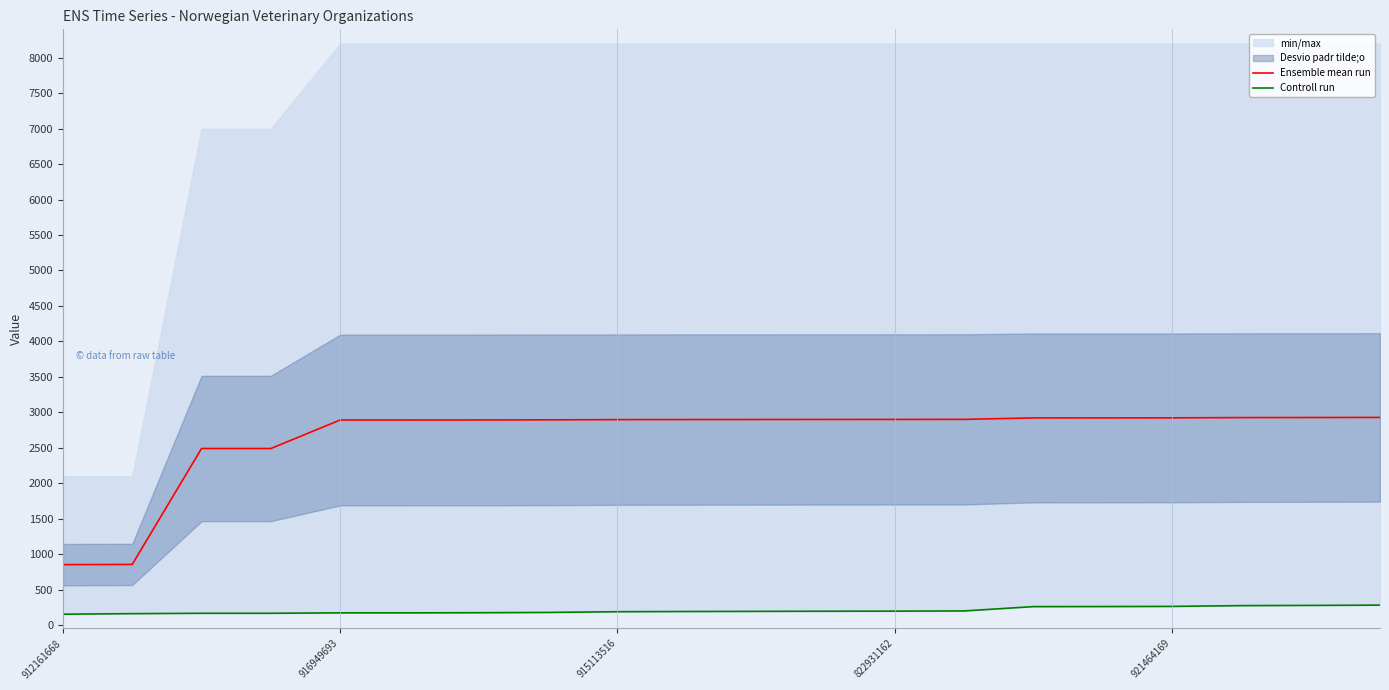

Does the chart display data point markers on the line(s)?

No